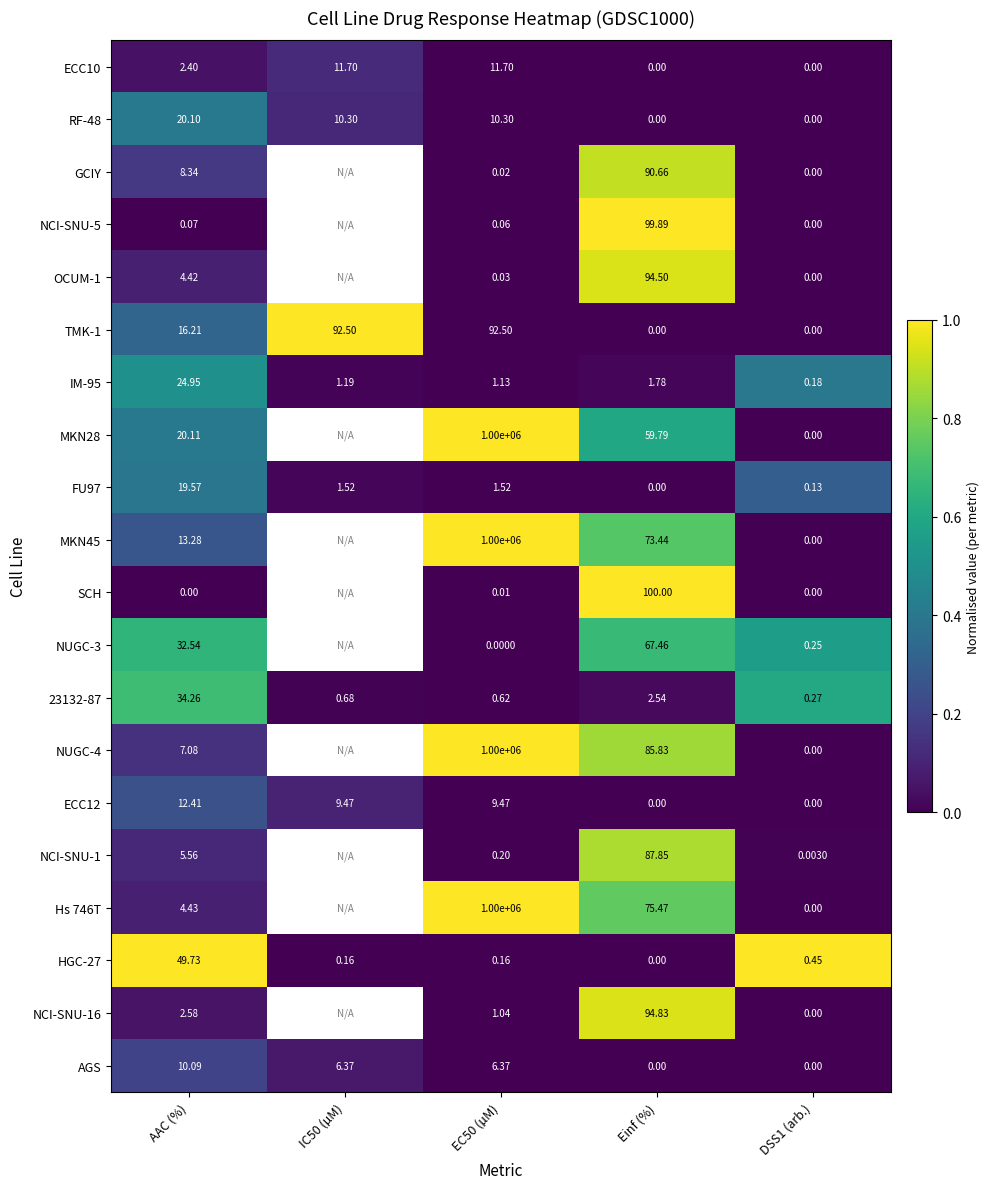

Which label corresponds to the largest value in the chart?

IC50 (µM)